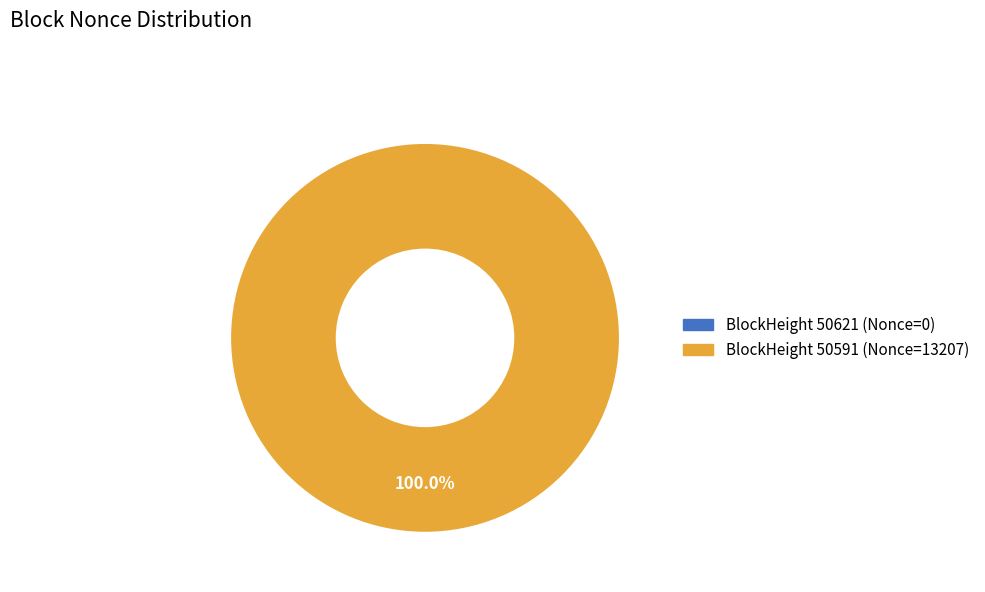

To the nearest percent, what percentage of the pie is 50591?

100%